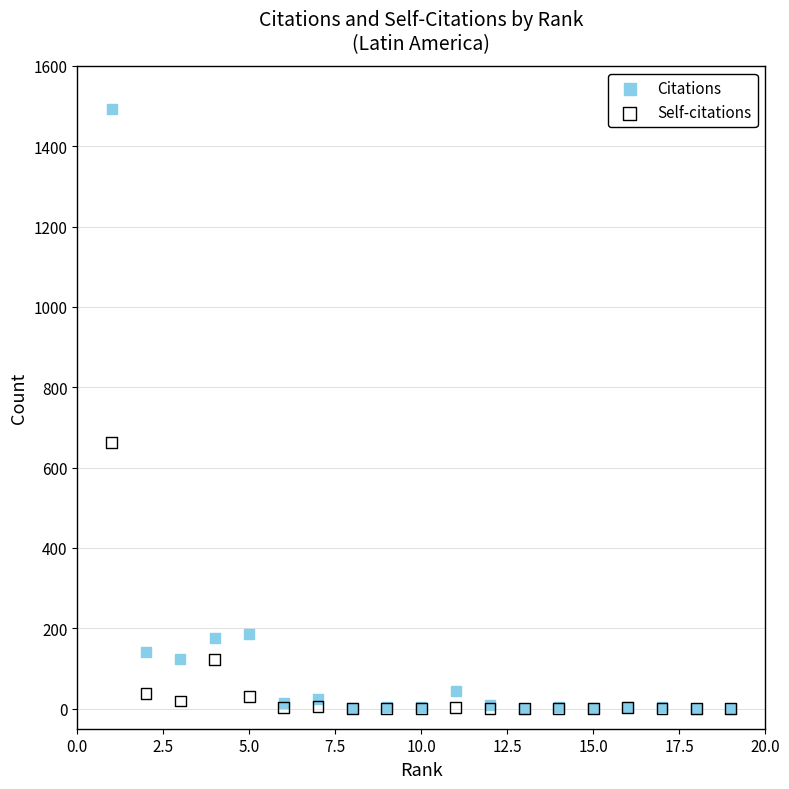

In the Citations series, what Y value is closest to 746?

185